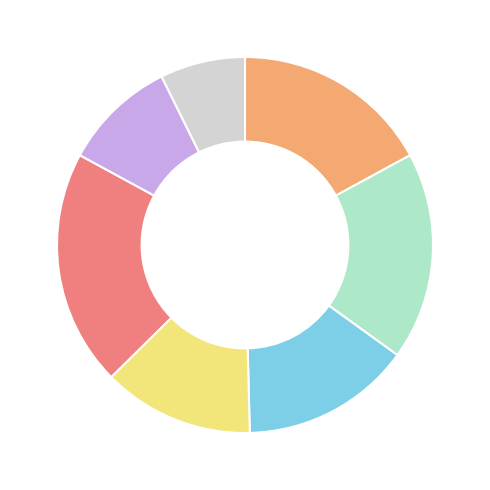

Is there any slice that represents more than half of the pie?

No